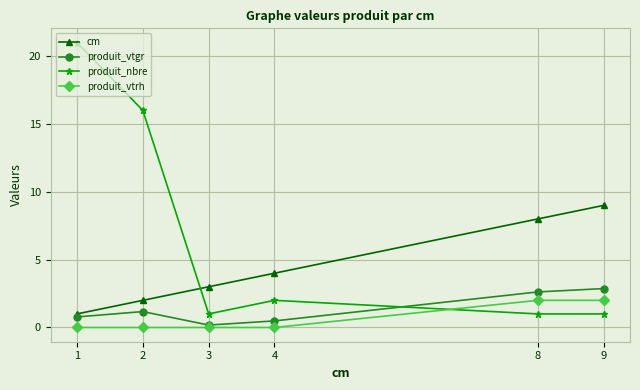

List the series in order of their peak value, lowest first.

produit_vtrh, produit_vtgr, cm, produit_nbre